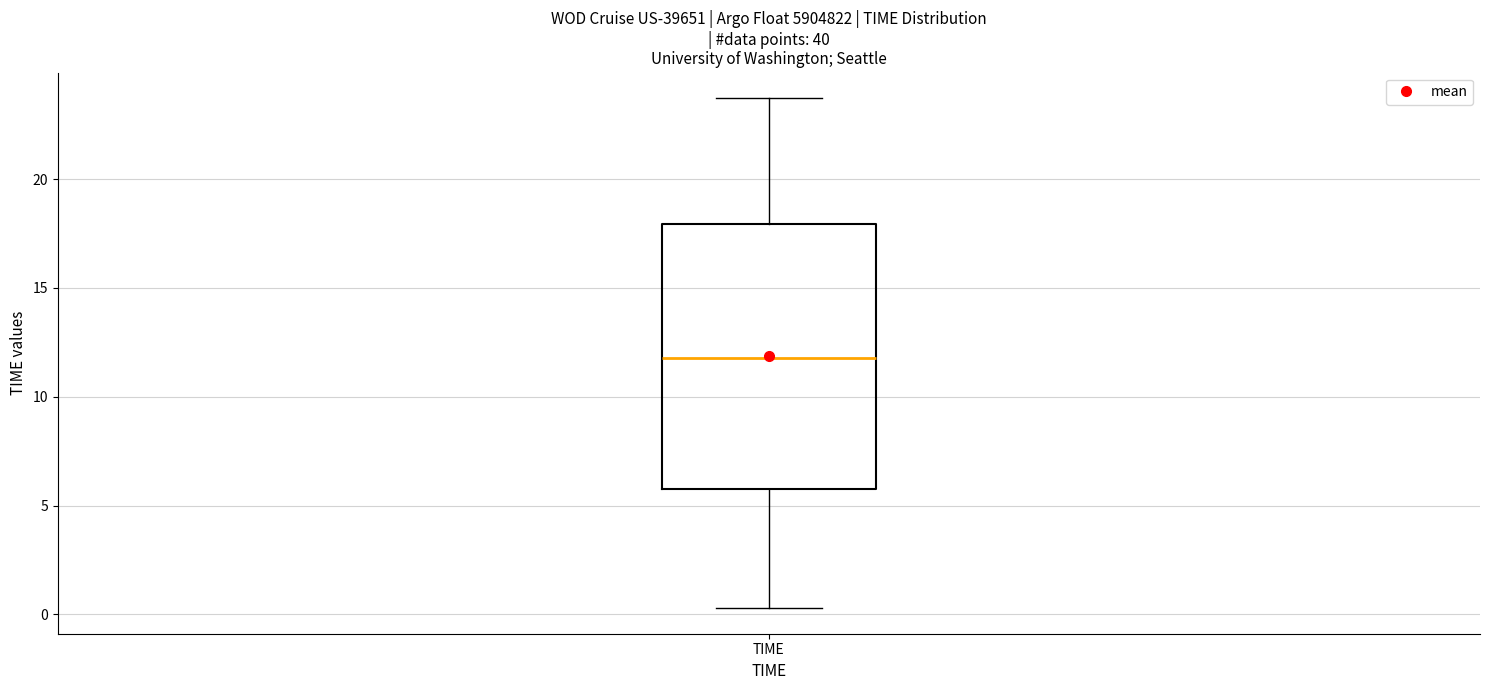

Transcribe this box plot: give where the median line is, the range the box spans, and where the two whiskers end, as read against the y-axis. The values are not printed on the chart, so give them approximately, as read against the axis.

median 12.0, box 6.0 to 18.0, whiskers 0.5 to 23.5